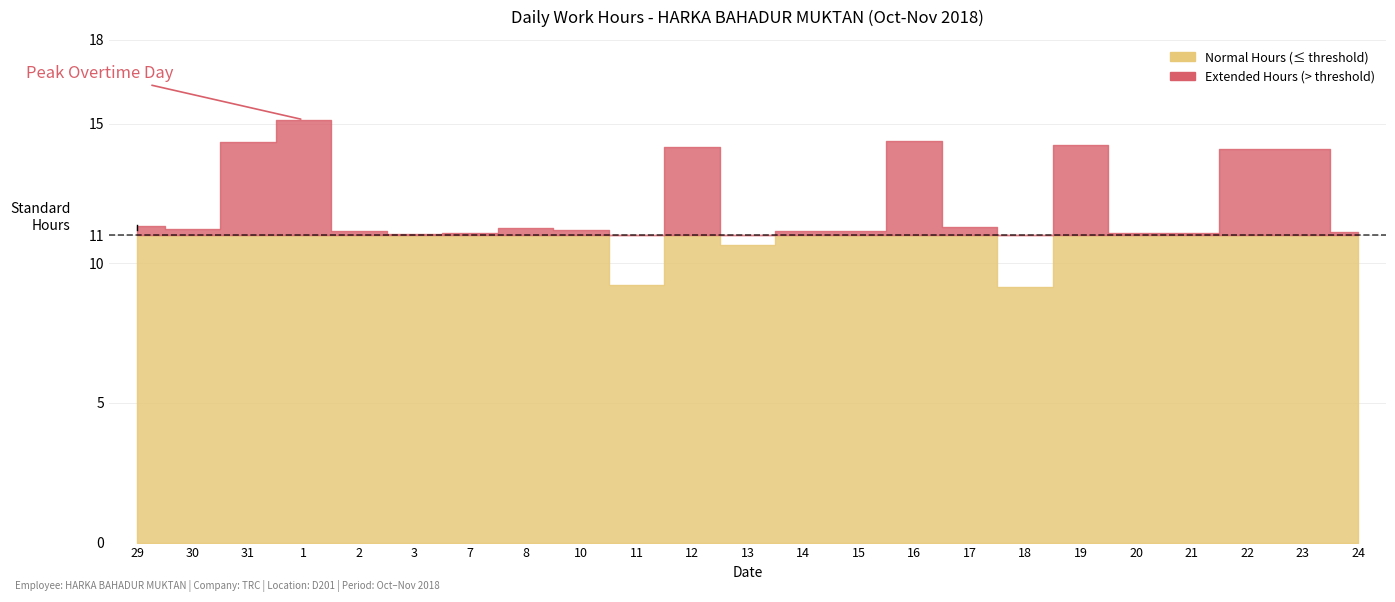

What is the difference between the second highest and second lowest values?

5.2